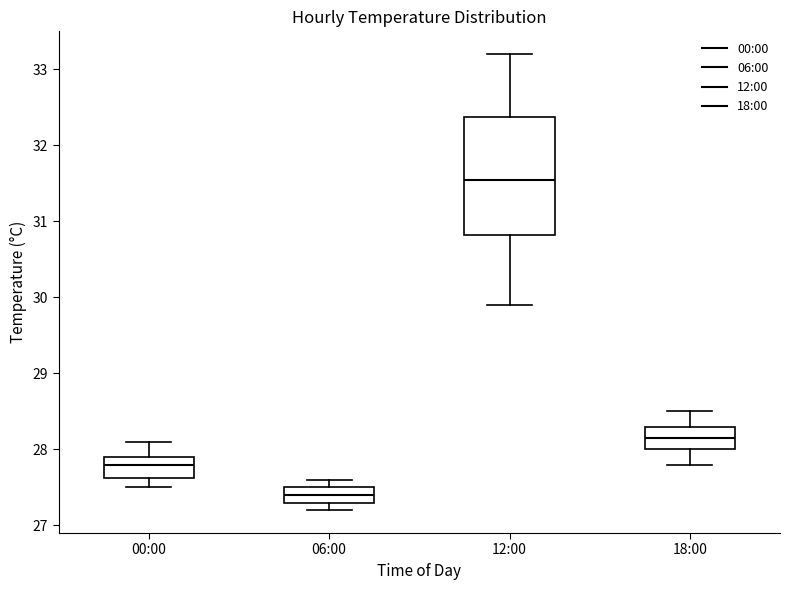

Which box is the tallest, from its lower edge to its upper edge?

12:00